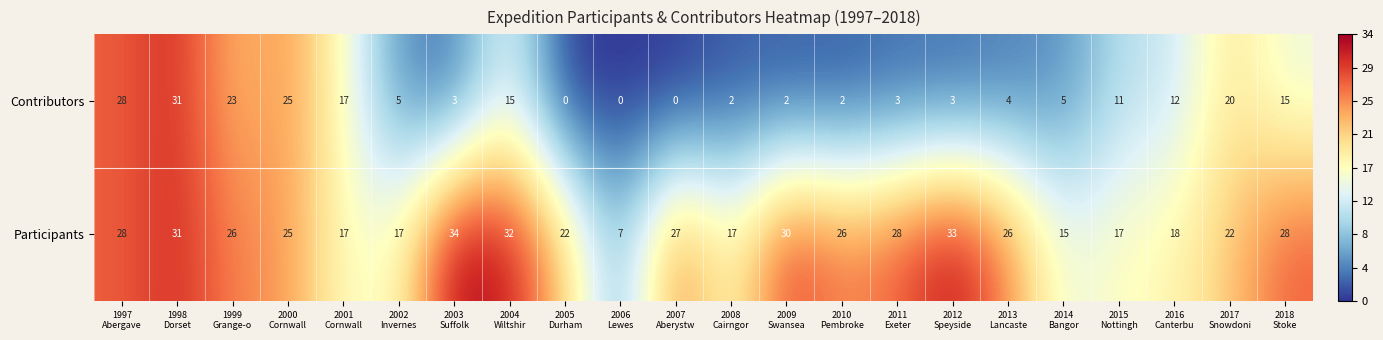

What is the sum of all Participants values?

526